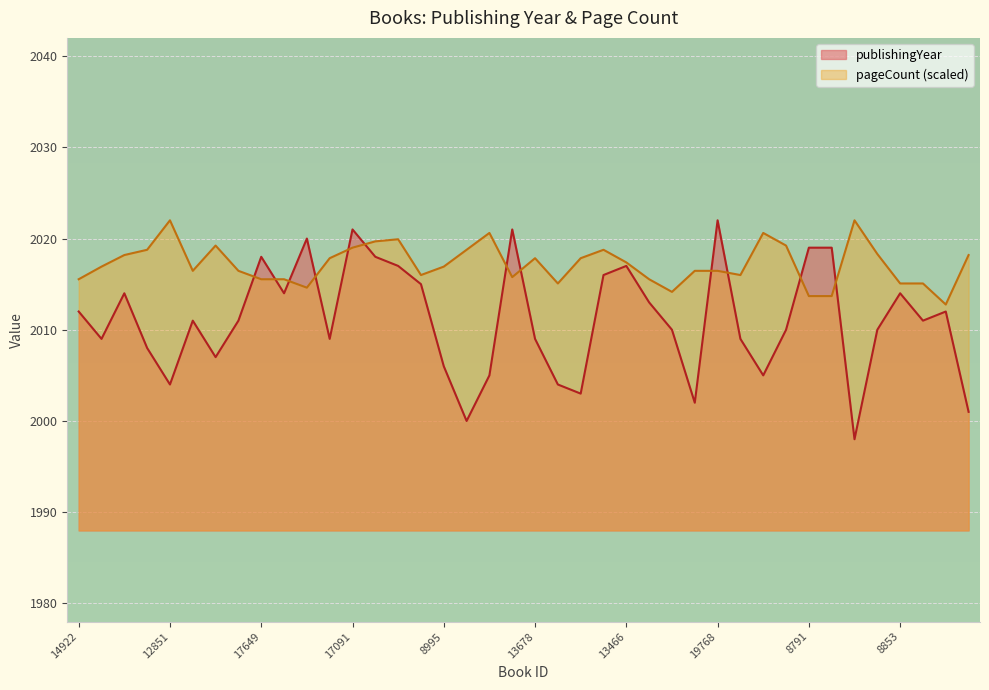

What are all the series names shown in the legend?

publishingYear, pageCount (scaled)